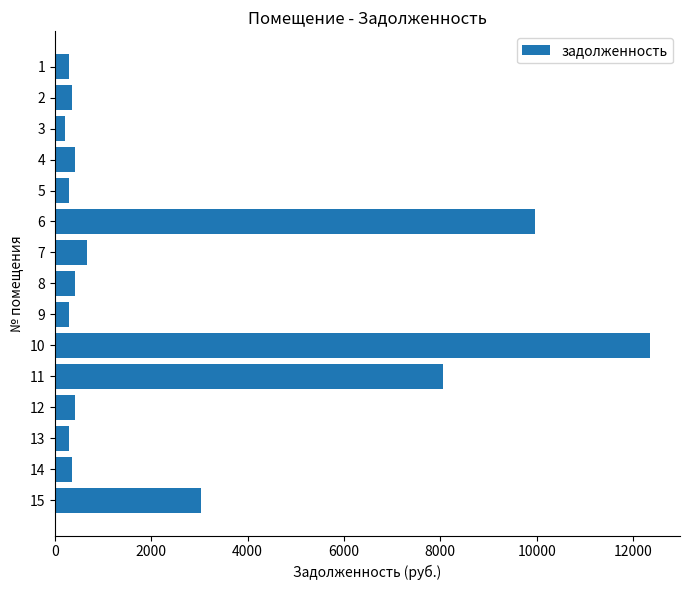

What is the maximum value shown in the chart?

12357.6